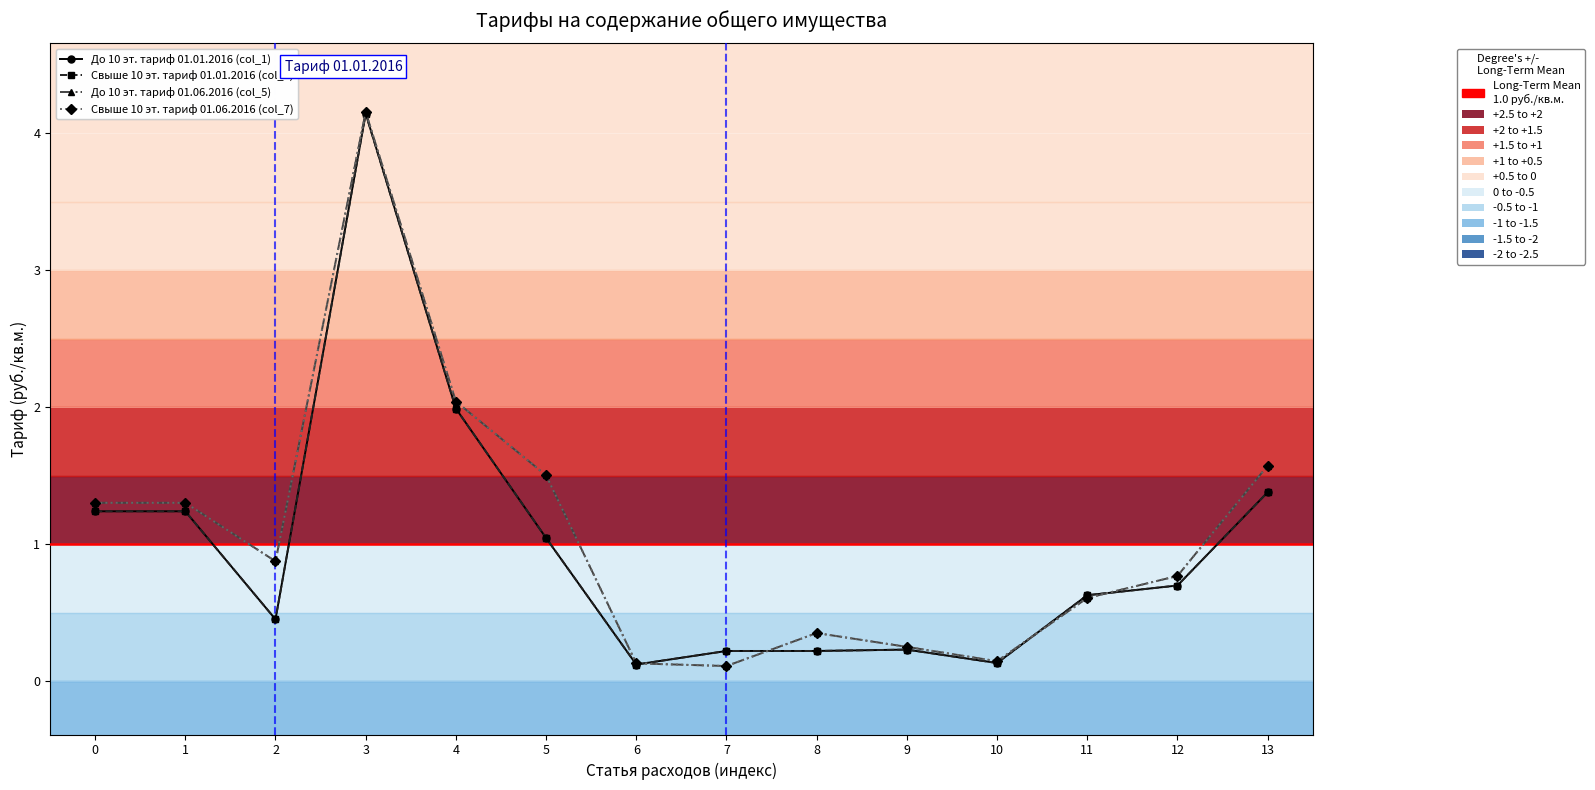

True or false: До 10 эт. тариф 01.01.2016 (col_1) has a value of 1.1 at 3.

False